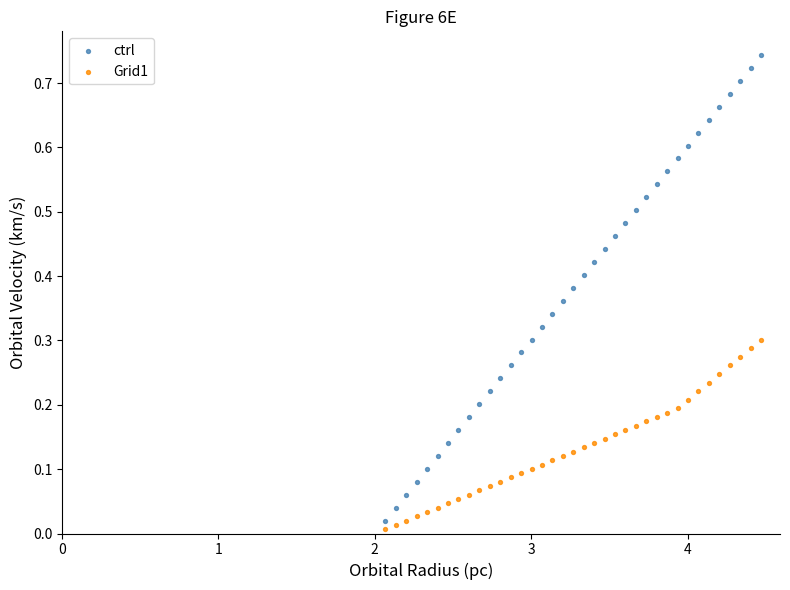

Across all data points, what is the range of X values (max minus min)?

2.4